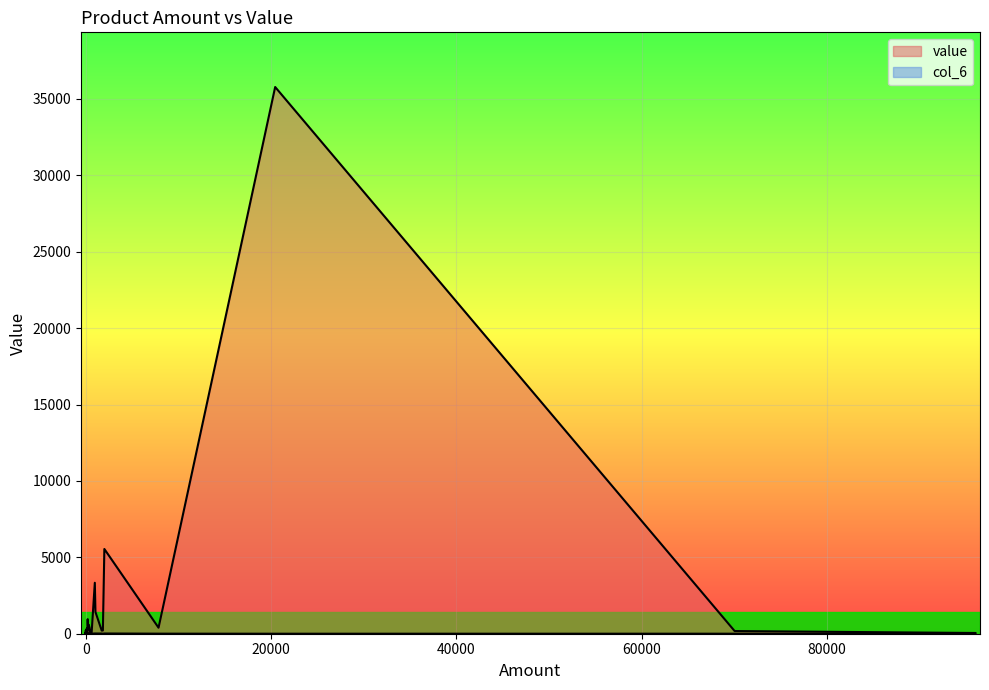

What is the sum of all col_6 values?

237